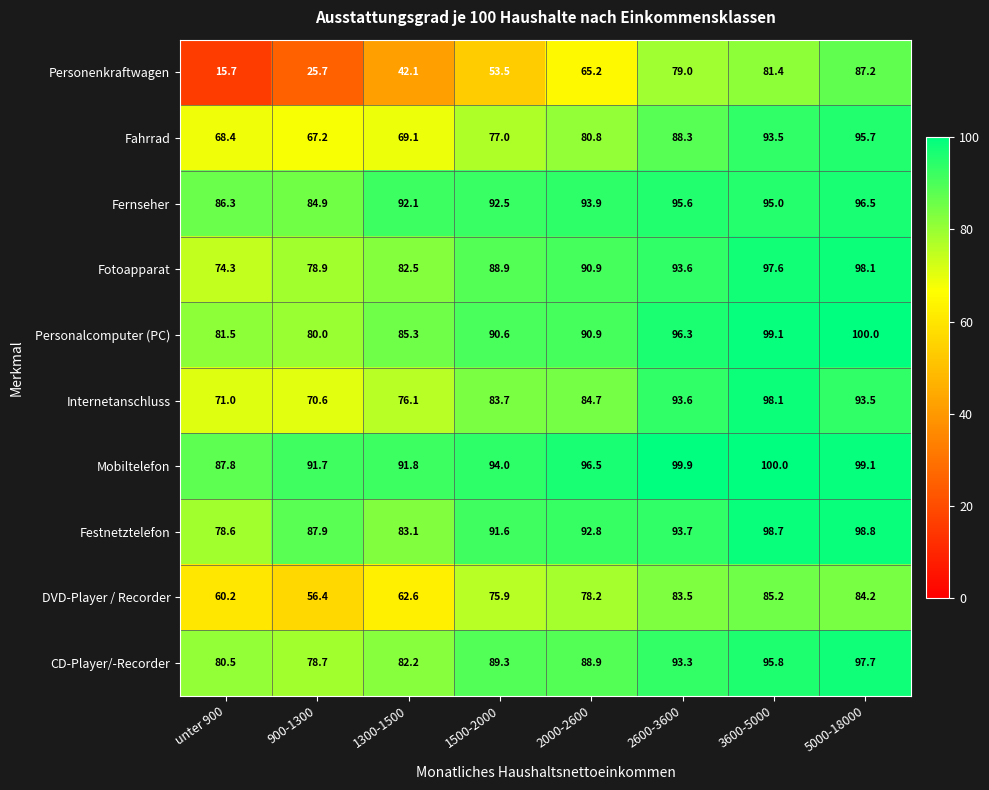

Is it true that Fahrrad equals 136.7 at 5000-18000?

False